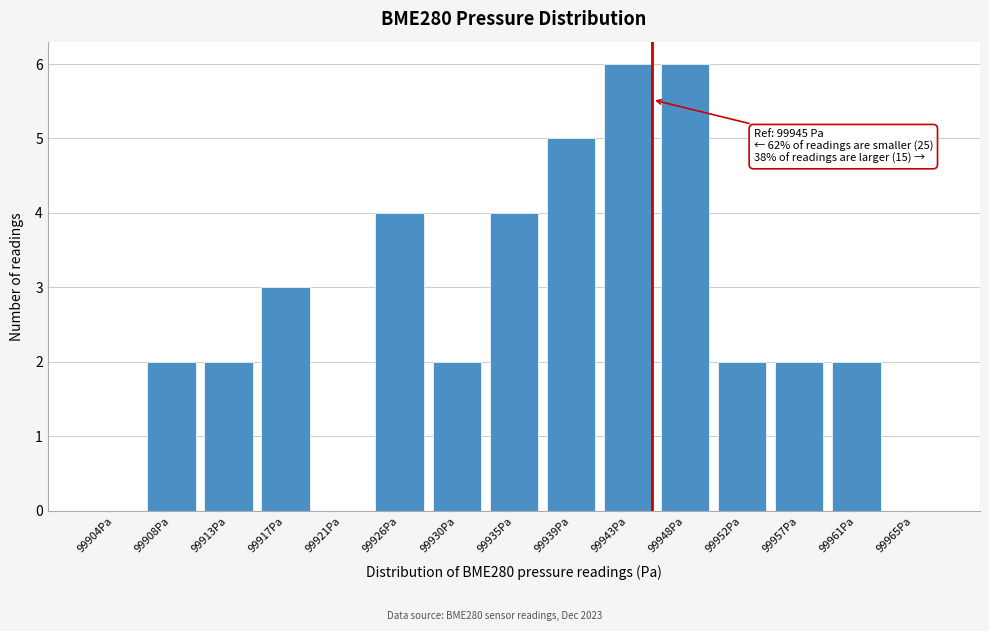

Reading right to left, what are all the values shown in this chart?

99965Pa=0	99961Pa=2	99957Pa=2	99952Pa=2	99948Pa=6	99943Pa=6	99939Pa=5	99935Pa=4	99930Pa=2	99926Pa=4	99921Pa=0	99917Pa=3	99913Pa=2	99908Pa=2	99904Pa=0